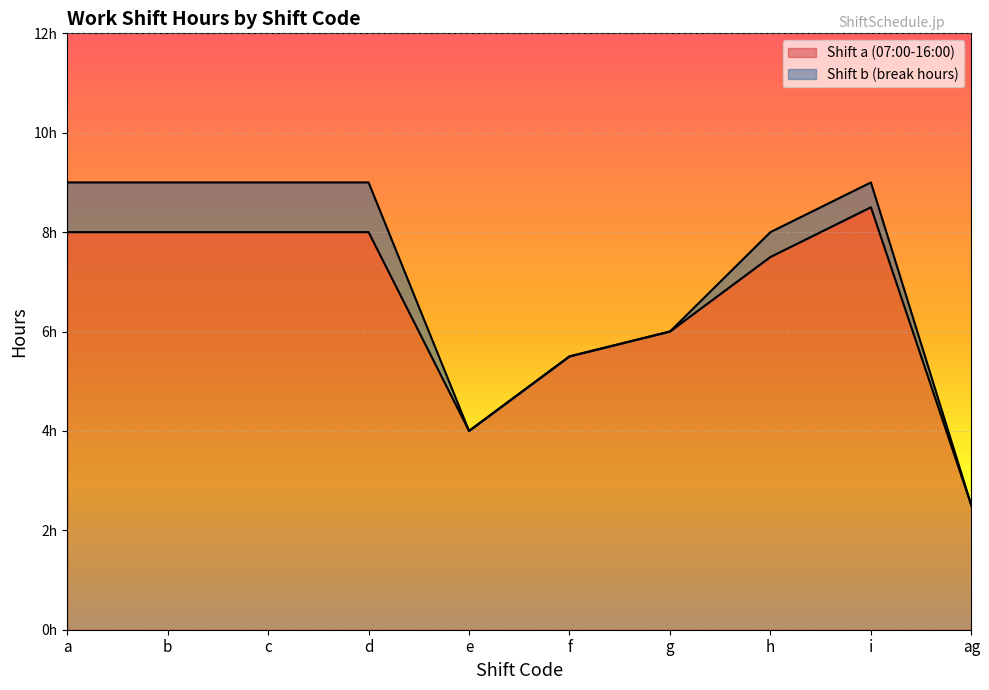

What is the minimum value shown in the chart?

2.5